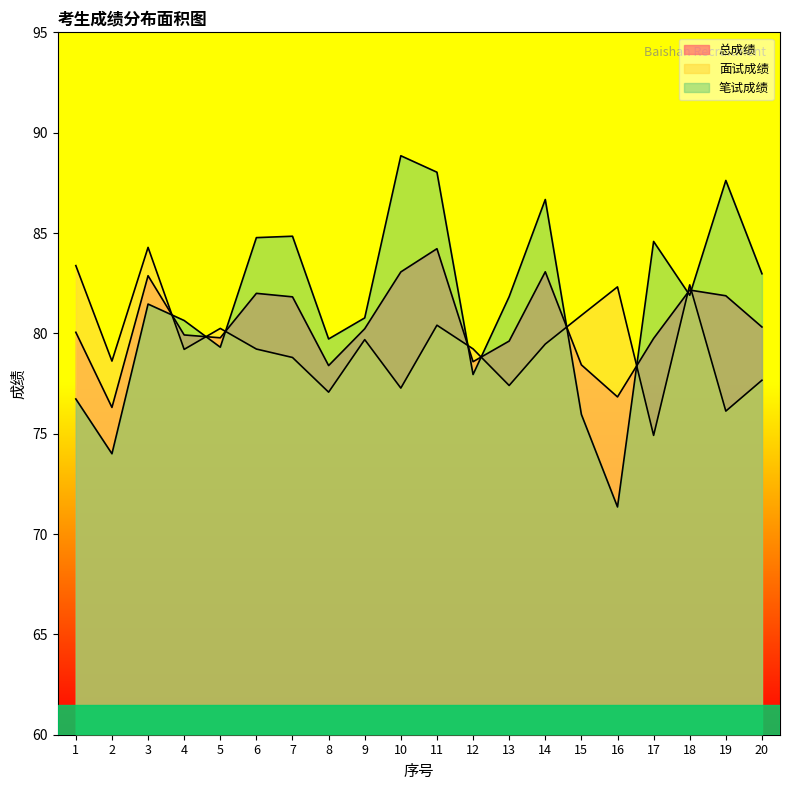

Reading right to left, transcribe all the data shown in this chart.

总成绩: 80.3	81.9	82.2	79.7	76.8	78.4	83.1	79.6	78.6	84.2	83.1	80.2	78.4	81.8	82.0	79.8	79.9	82.9	76.3	80.1
面试成绩: 77.7	76.1	82.4	74.9	82.3	80.9	79.5	77.4	79.2	80.4	77.3	79.7	77.1	78.8	79.2	80.2	79.2	84.3	78.6	83.4
笔试成绩: 83.0	87.6	81.9	84.6	71.3	76.0	86.7	81.8	78.0	88.0	88.8	80.8	79.7	84.8	84.8	79.3	80.6	81.5	74.0	76.7